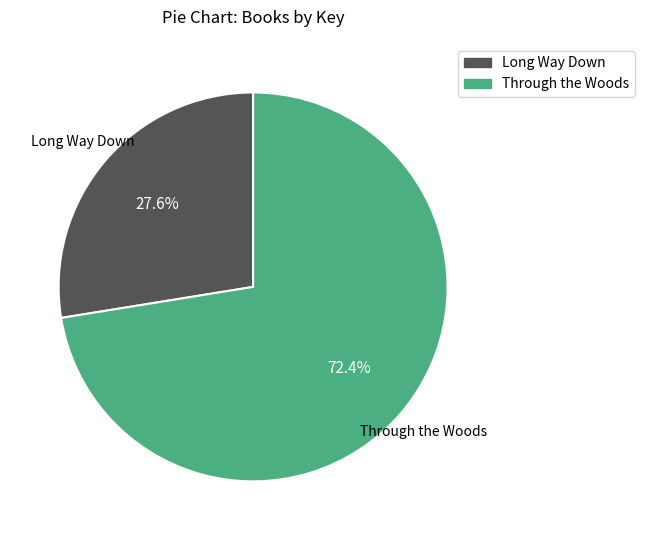

How many segments does this pie chart have?

2